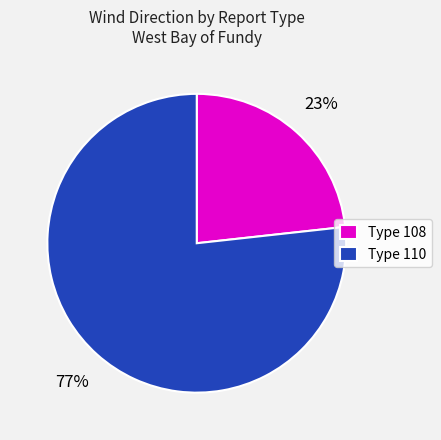

Does any single category account for the majority?

Yes